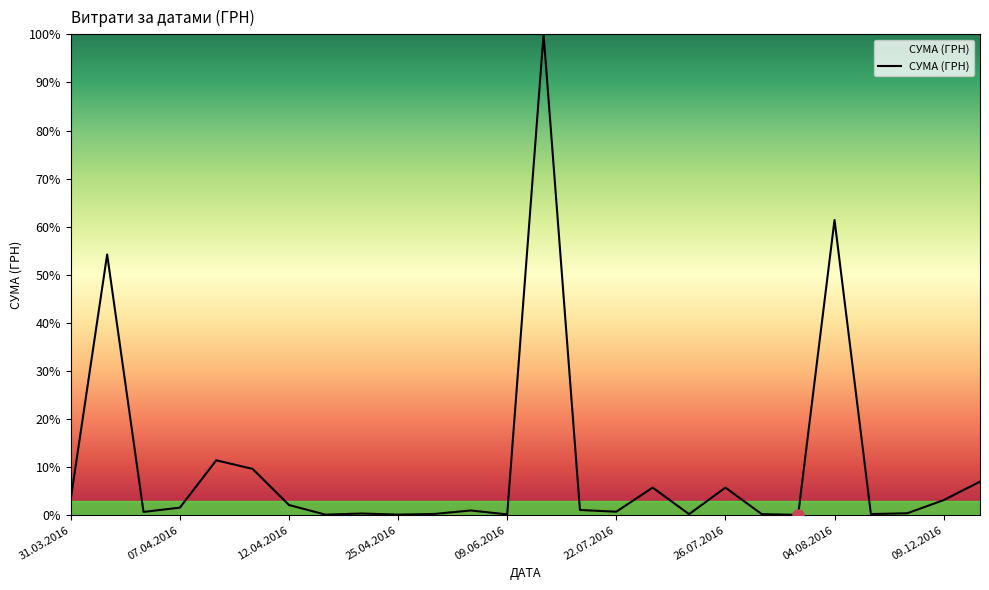

What is the greatest value displayed?

100.0